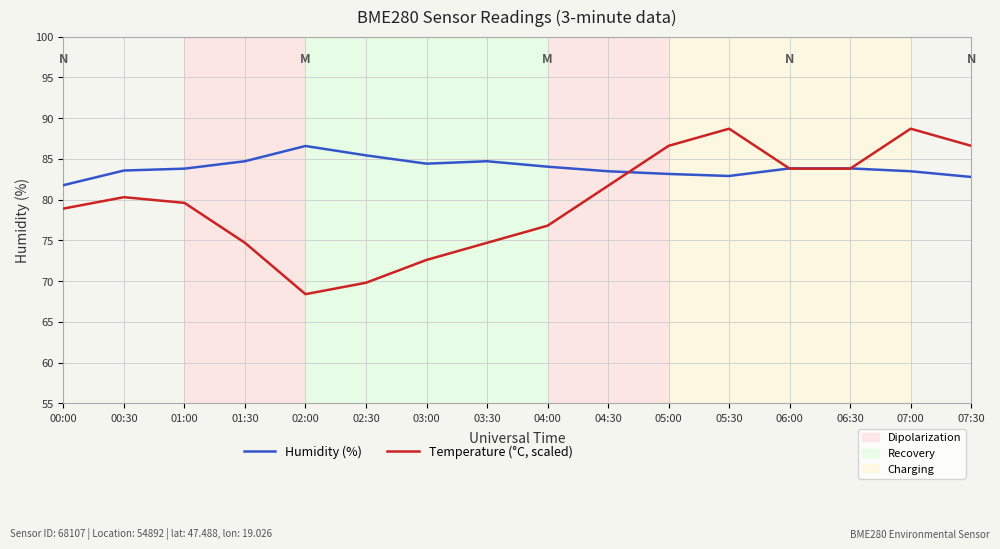

What is the difference between the highest and lowest values at 00:00?

2.9